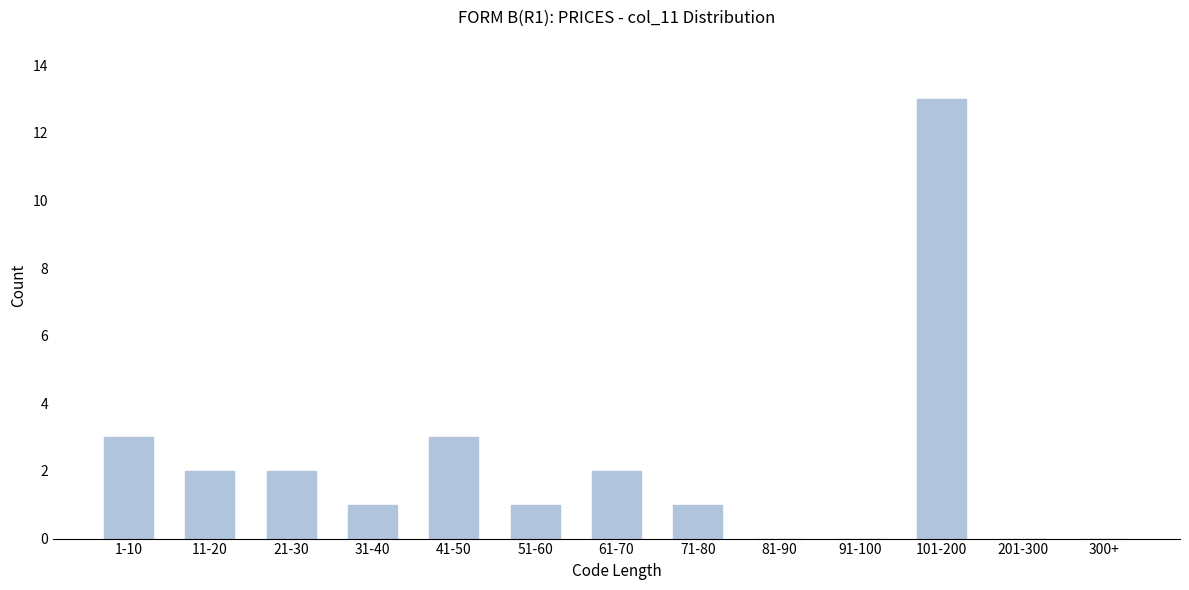

Reading right to left, list all the values displayed in this chart.

300+=0	201-300=0	101-200=13	91-100=0	81-90=0	71-80=1	61-70=2	51-60=1	41-50=3	31-40=1	21-30=2	11-20=2	1-10=3